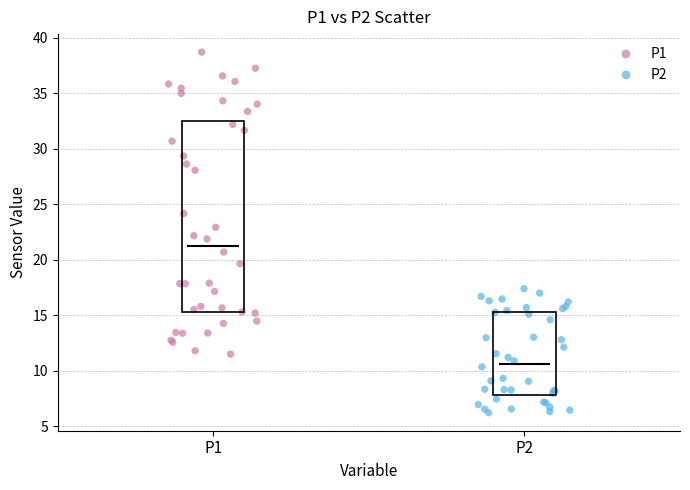

Which series reaches the minimum Y coordinate?

P2